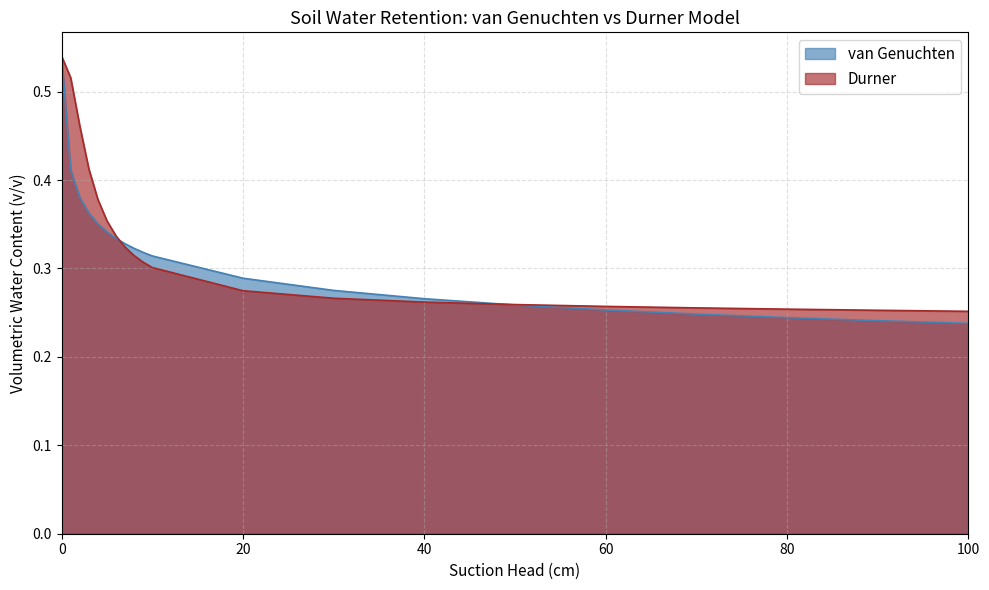

Rank the series by their average value, from highest to lowest.

Durner, van Genuchten